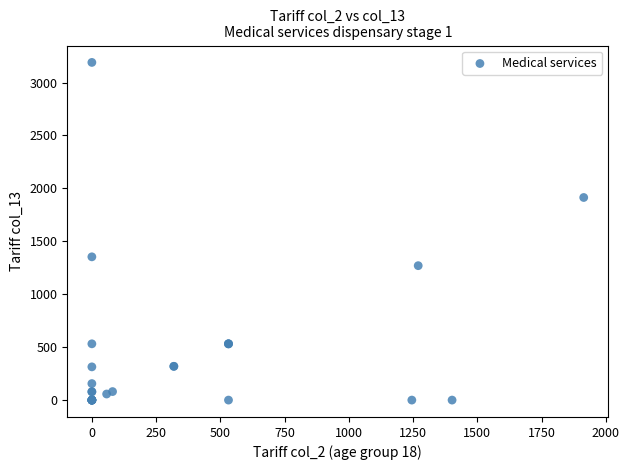

What Y value in the scatter plot is closest to 1595?

1353.5